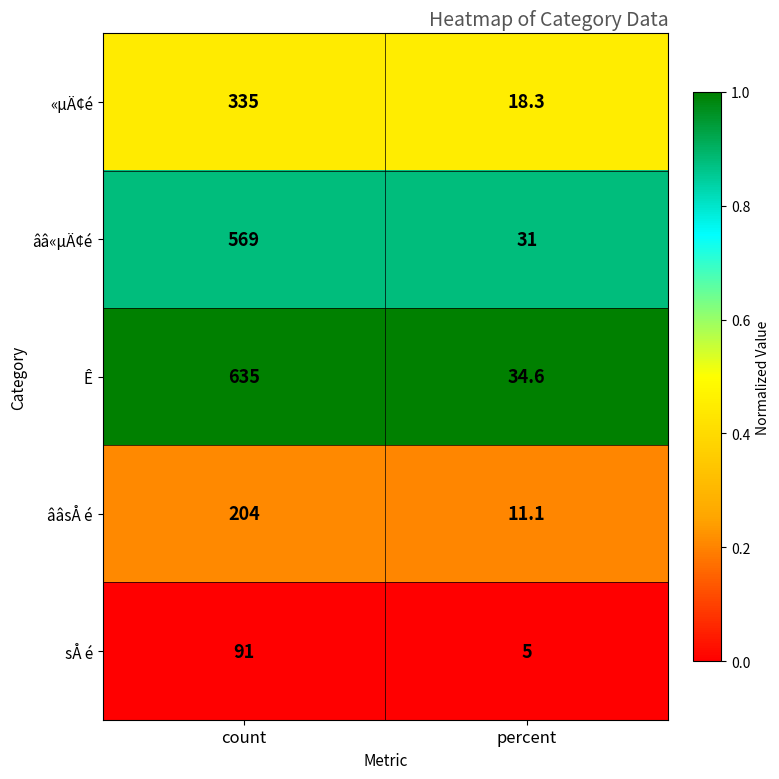

Reading right to left, transcribe all the data shown in this chart.

«µÄ¢é: percent=18.3	count=335.0
ââ«µÄ¢é: percent=31.0	count=569.0
Ê: percent=34.6	count=635.0
ââsÅ é: percent=11.1	count=204.0
sÅ é: percent=5.0	count=91.0